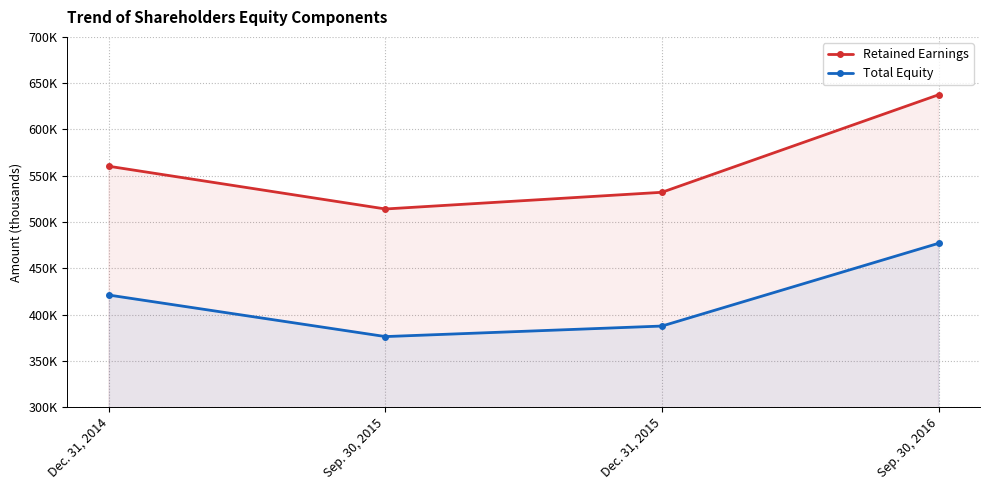

At how many categories does at least one series exceed 600984?

1